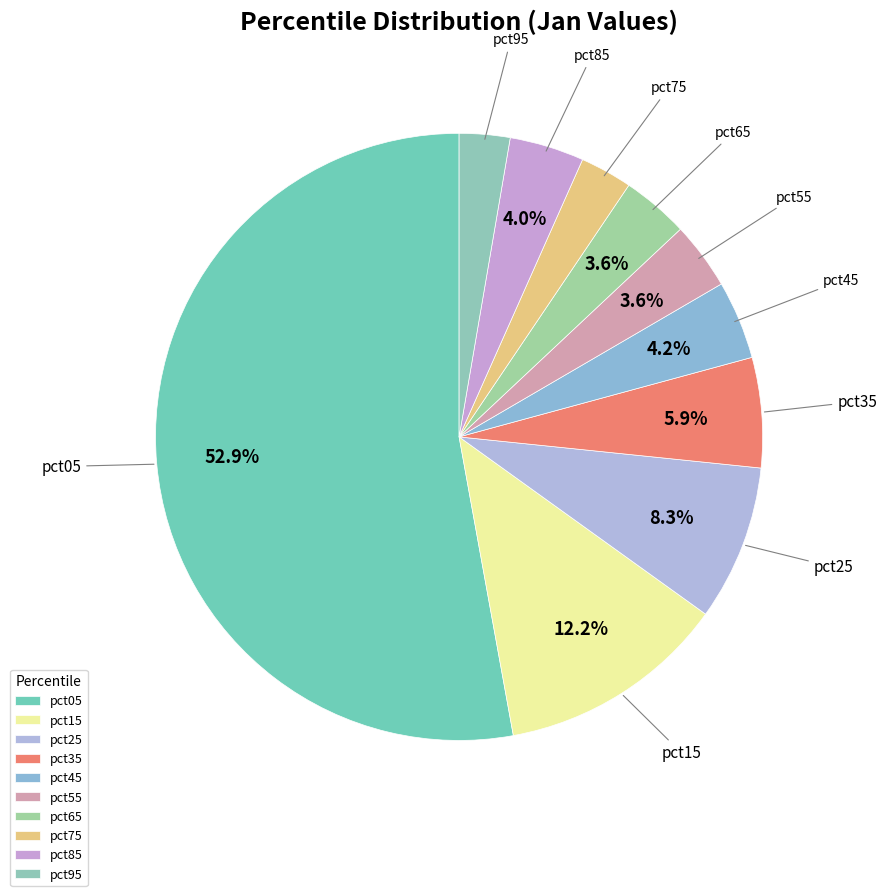

To the nearest percent, what is the difference between the largest and smallest slice percentages?

50%